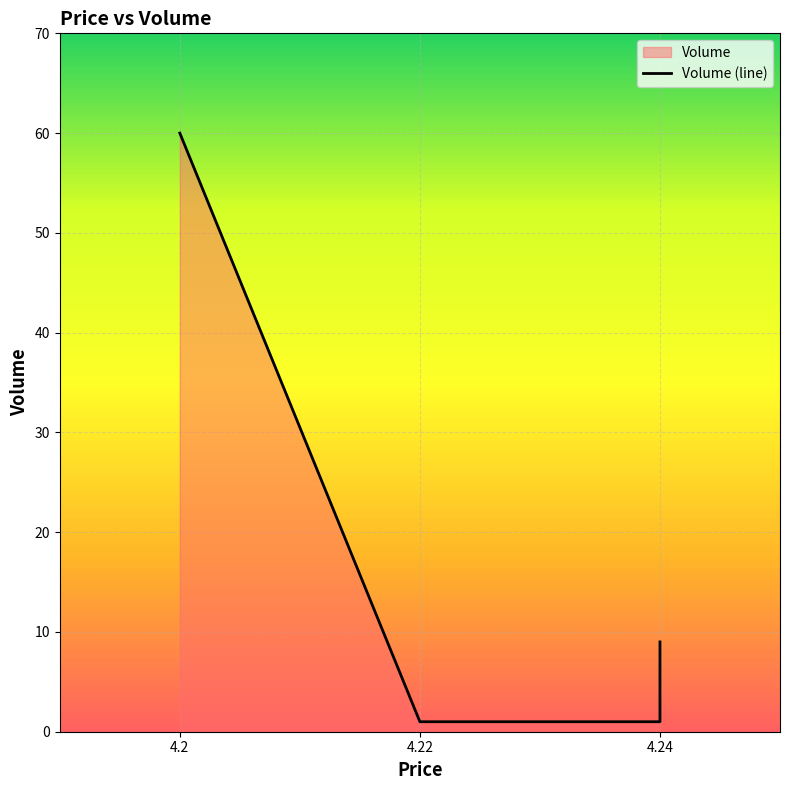

What is the value of the 1st point from the left?

60